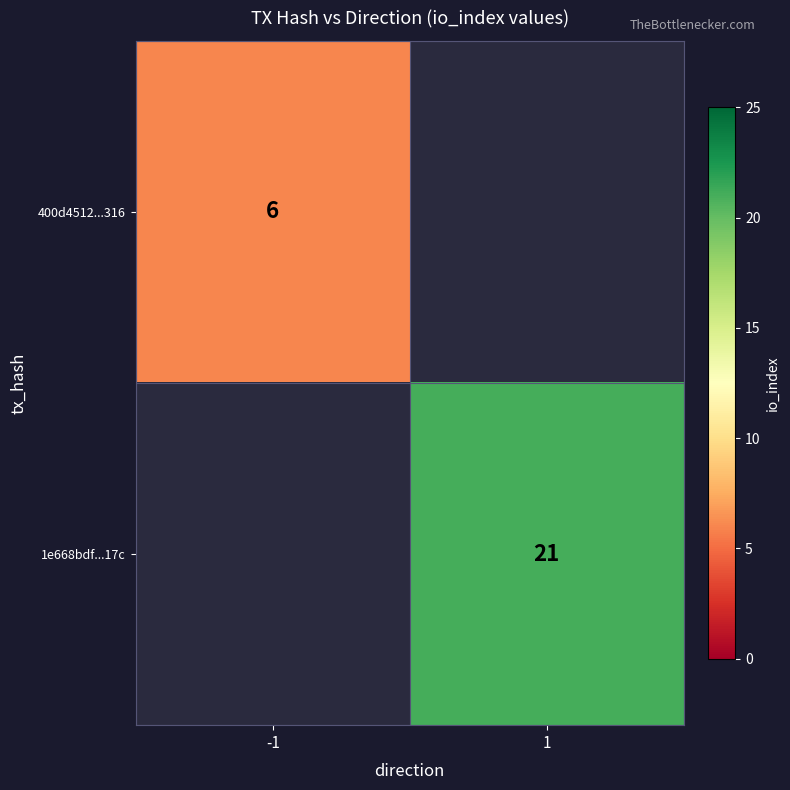

Count the number of data series in this chart.

2